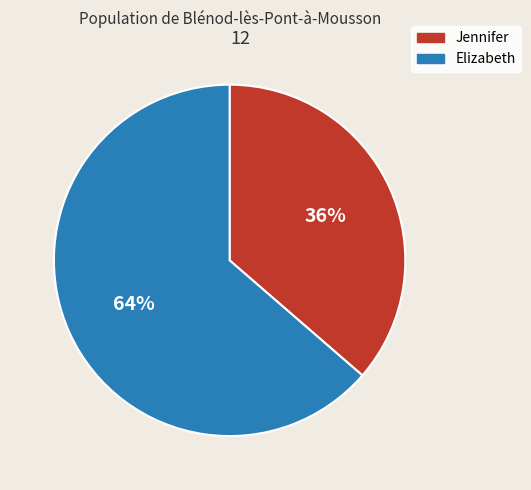

Do Elizabeth and Jennifer together represent more than half of the pie?

Yes